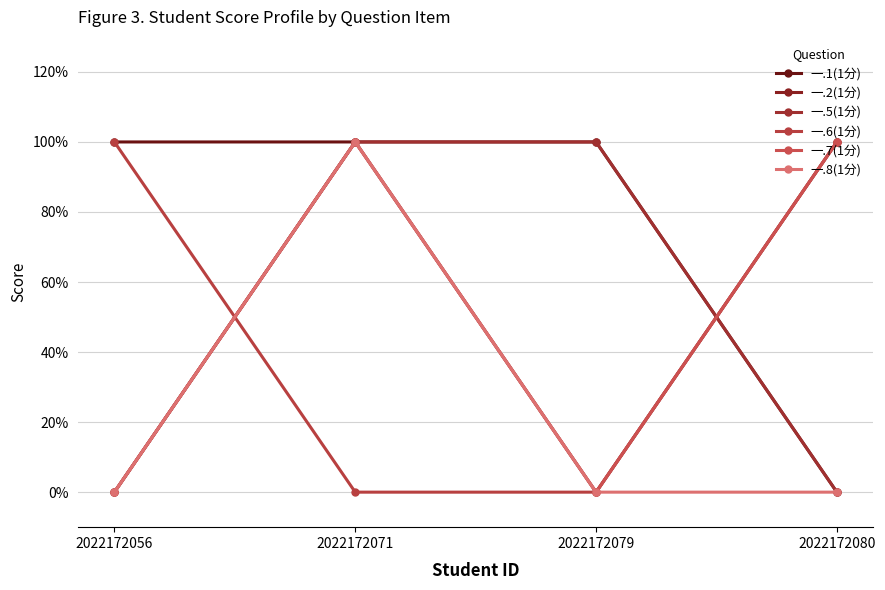

Which label corresponds to the smallest value in the chart?

2022172080